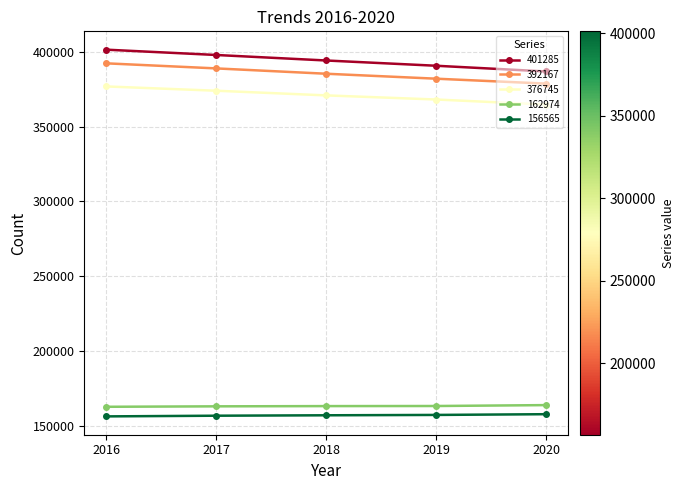

Rank the categories by 392167 value from highest to lowest.

2016, 2017, 2018, 2019, 2020